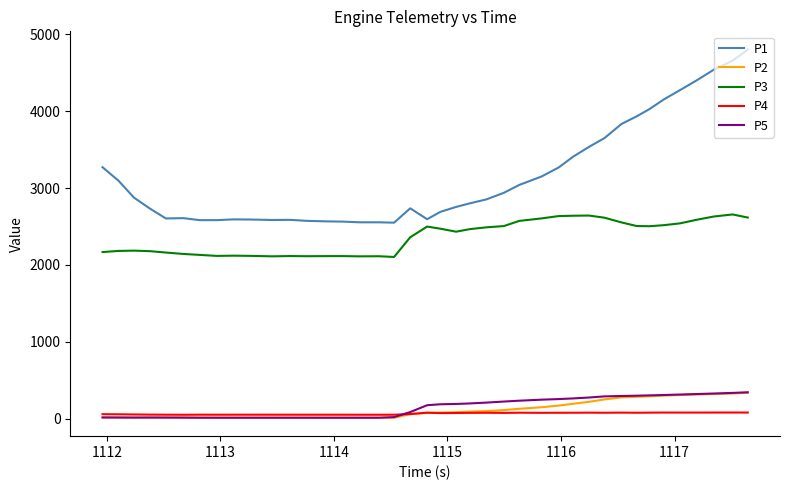

True or false: P3 and P5 cross at least once.

False